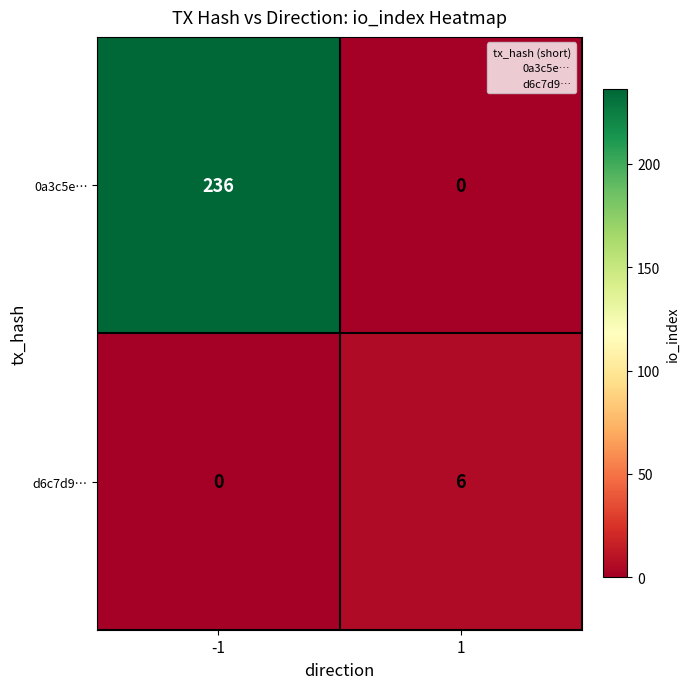

Reading left to right, list all the values displayed in this chart.

0a3c5e…: 236	0
d6c7d9…: 0	6